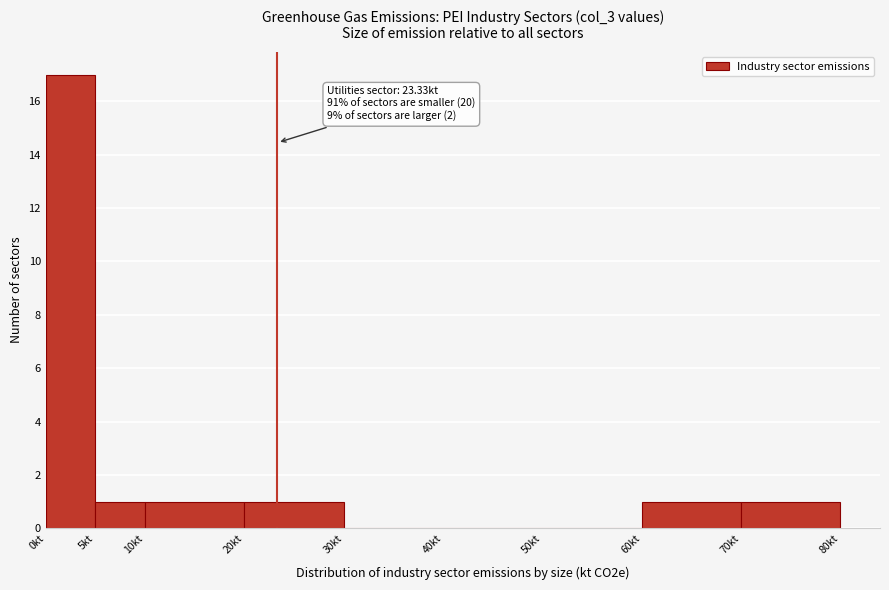

Which range on the x-axis has the tallest bar?

0 to 5